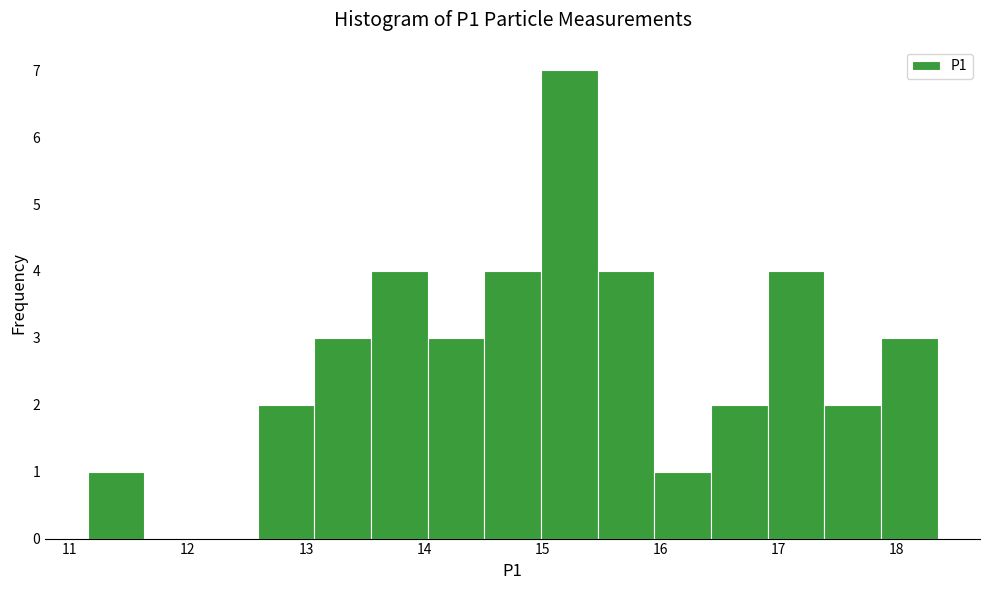

Reading left to right, list every bar in this chart as the range it spans on the x-axis followed by its height. Neither the bar edges nor the heights are printed on the chart, so give them approximately, as read against the axes.

11.15 to 11.63: 1
11.63 to 12.11: 0
12.11 to 12.59: 0
12.59 to 13.07: 2
13.07 to 13.55: 3
13.55 to 14.03: 4
14.03 to 14.51: 3
14.51 to 14.99: 4
14.99 to 15.47: 7
15.47 to 15.95: 4
15.95 to 16.43: 1
16.43 to 16.91: 2
16.91 to 17.39: 4
17.39 to 17.87: 2
17.87 to 18.35: 3